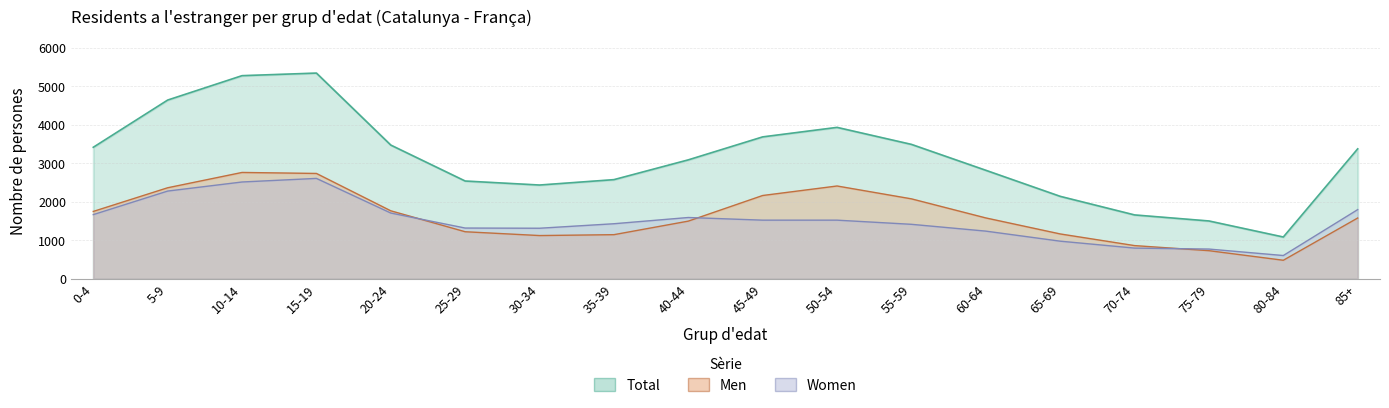

Which has a higher value, 45-49 or 75-79?

45-49